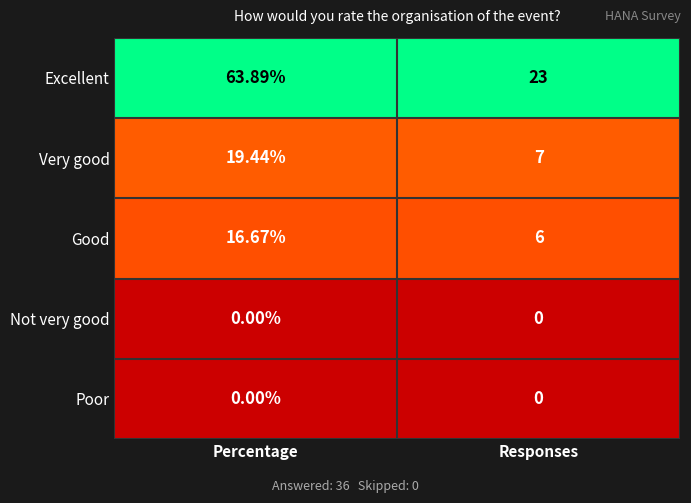

Which series has the widest spread of values?

Excellent